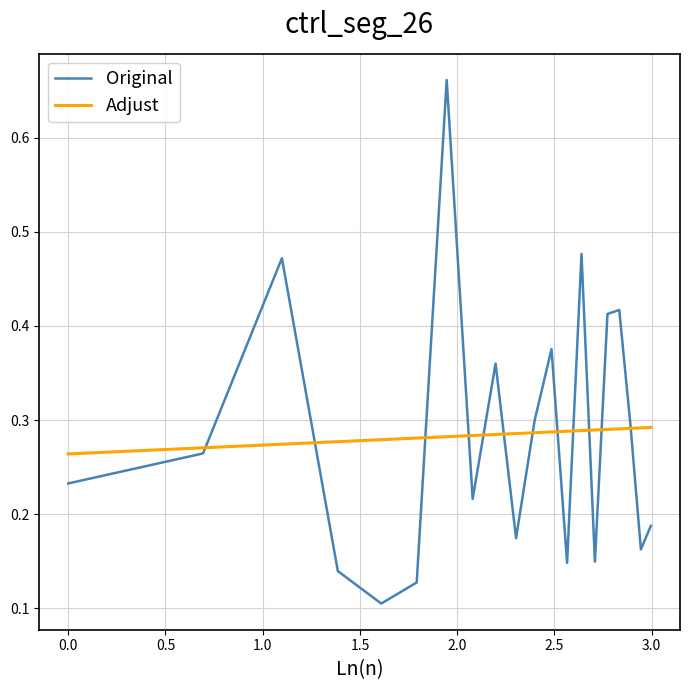

Rank the series by their maximum value, from lowest to highest.

Adjust, Original